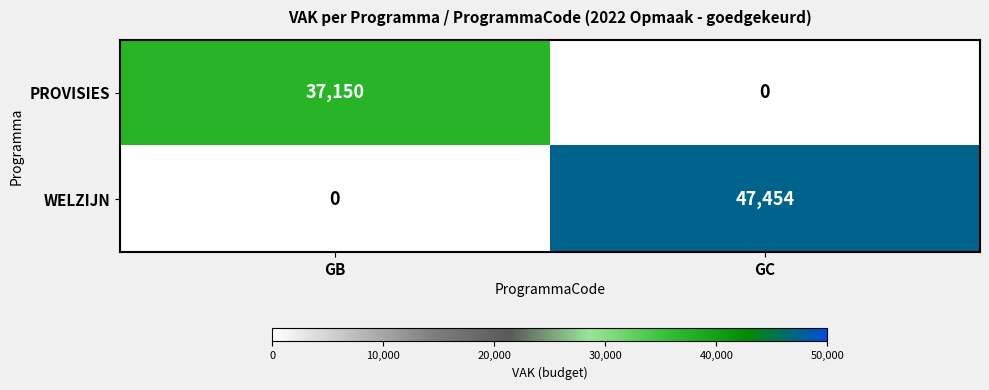

What is the spread (max minus min) of values at GB?

37150